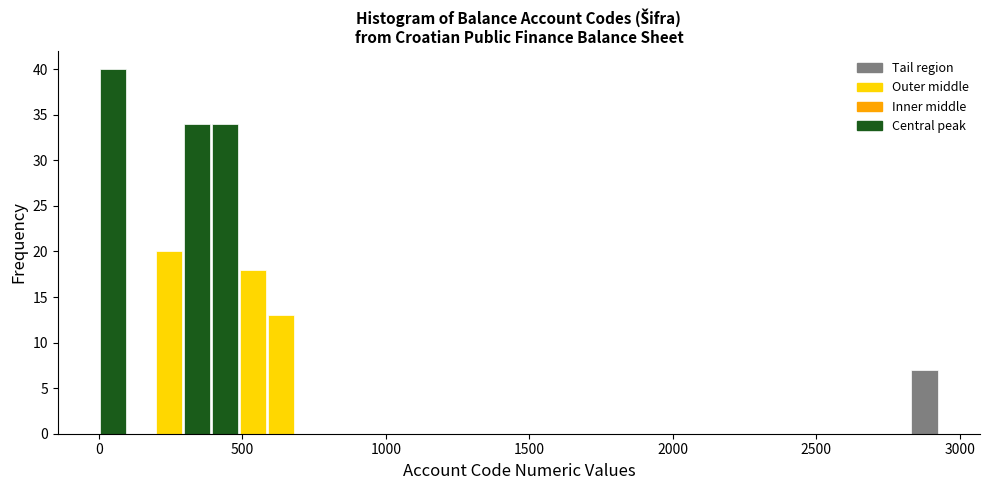

Read against the x-axis, roughly where is the centre of the tallest bar?

50